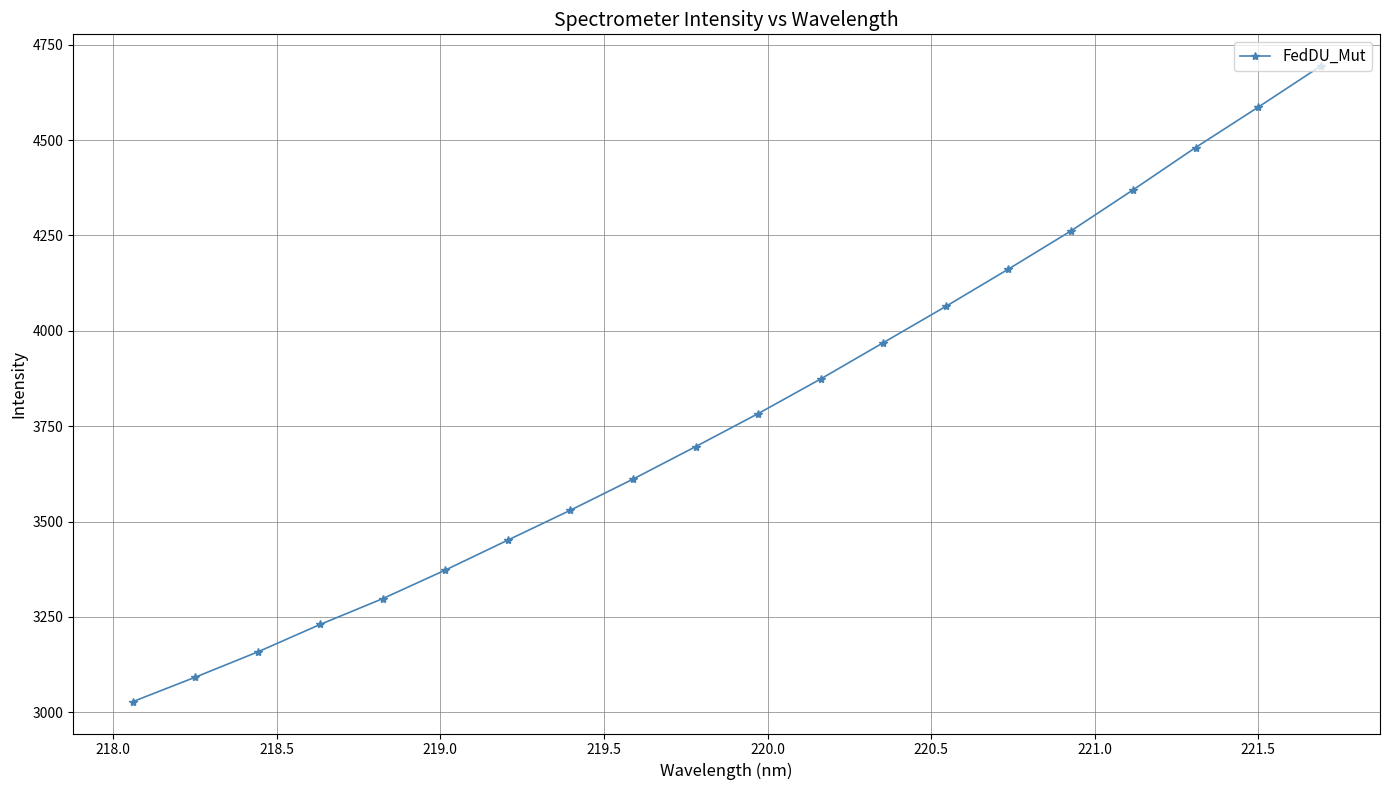

What is the greatest value displayed?

4693.7